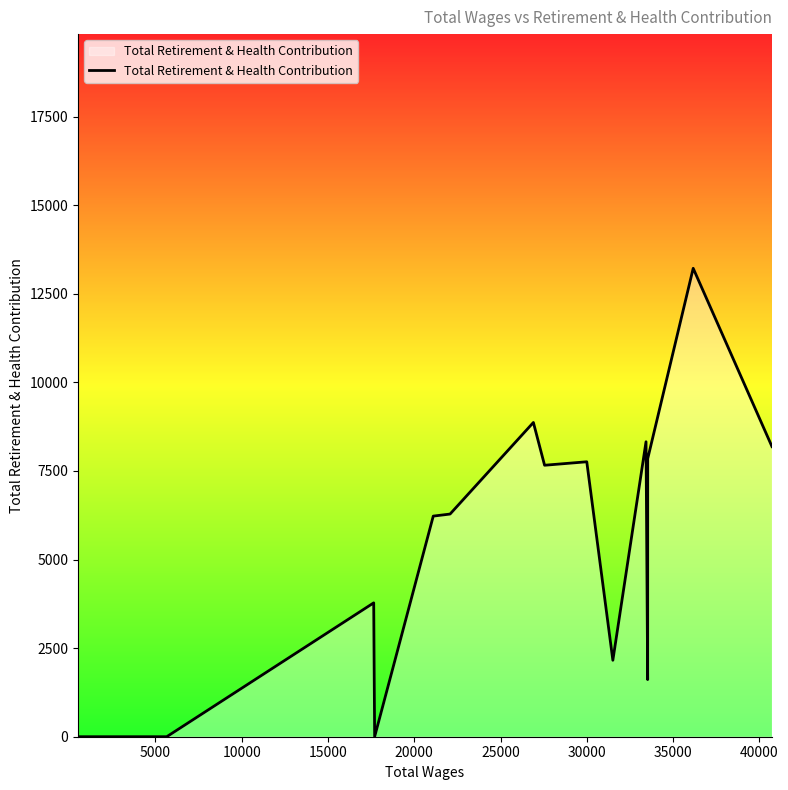

How many distinct data groups are displayed?

1